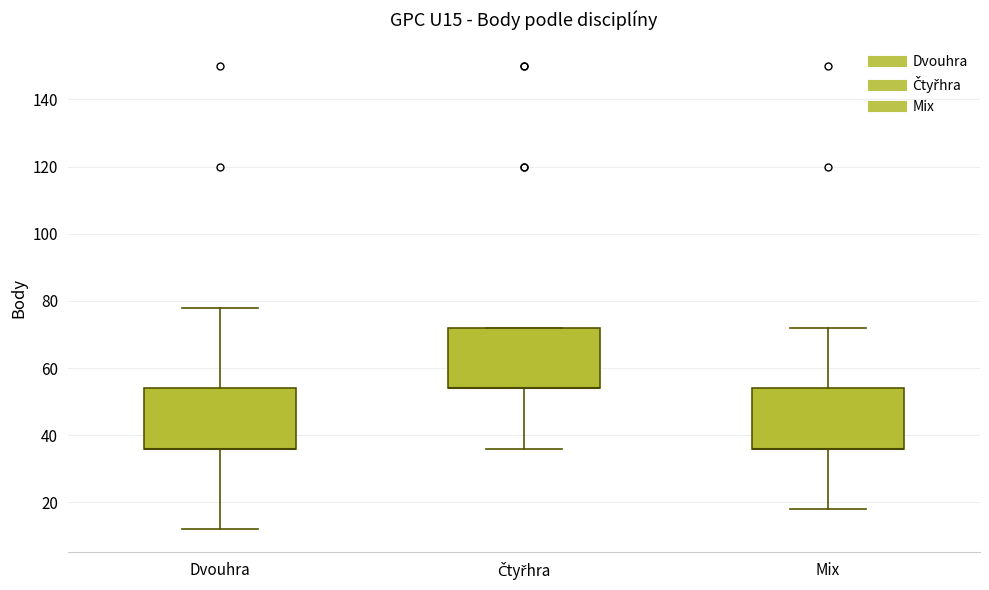

Where does the lower whisker of the box for Mix end on the y-axis? The values are not printed on the chart, so give them approximately, as read against the axis.

18